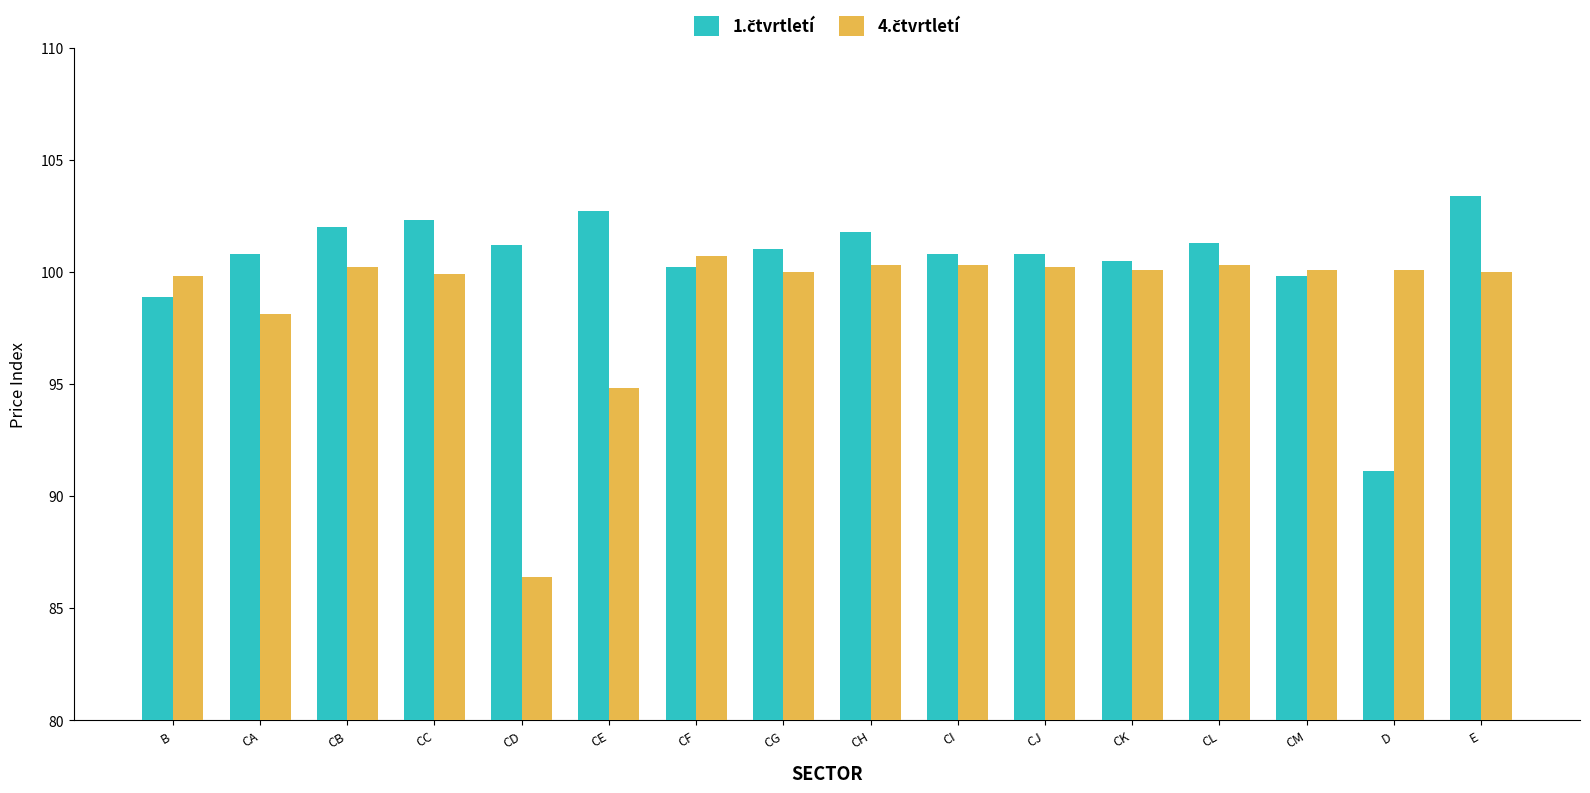

At which category is the sum across all series the highest?

E